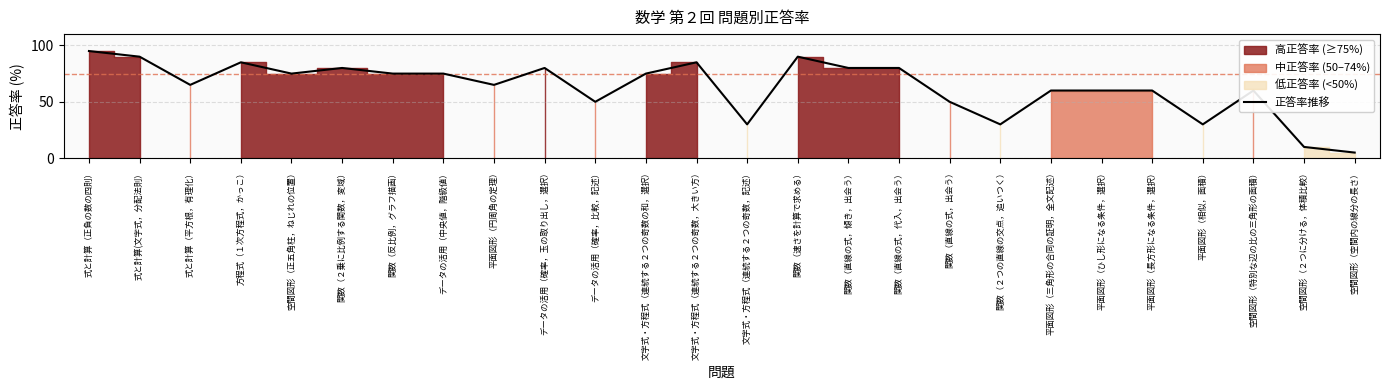

Rank the categories by value from highest to lowest.

式と計算（正負の数の四則）, 式と計算(文字式，分配法則）, 関数（速さを計算で求める）, 方程式（１次方程式，かっこ）, 文字式・方程式（連続する２つの奇数，大きい方）, 関数（２乗に比例する関数，変域）, データの活用（確率，玉の取り出し，選択）, 関数（直線の式，傾き，出会う）, 関数（直線の式，代入，出会う）, 空間図形（正五角柱，ねじれの位置）, 関数（反比例，グラフ描画）, データの活用（中央値，階級値）, 文字式・方程式（連続する２つの奇数の和，選択）, 式と計算（平方根，有理化）, 平面図形（円周角の定理）, 平面図形（三角形の合同の証明，全文記述）, 平面図形（ひし形になる条件，選択）, 平面図形（長方形になる条件，選択）, 空間図形（特別な辺の比の三角形の面積）, データの活用（確率，比較，記述）, 関数（直線の式，出会う）, 文字式・方程式（連続する２つの奇数，記述）, 関数（２つの直線の交点，追いつく）, 平面図形（相似，面積）, 空間図形（２つに分ける，体積比較）, 空間図形（空間内の線分の長さ）